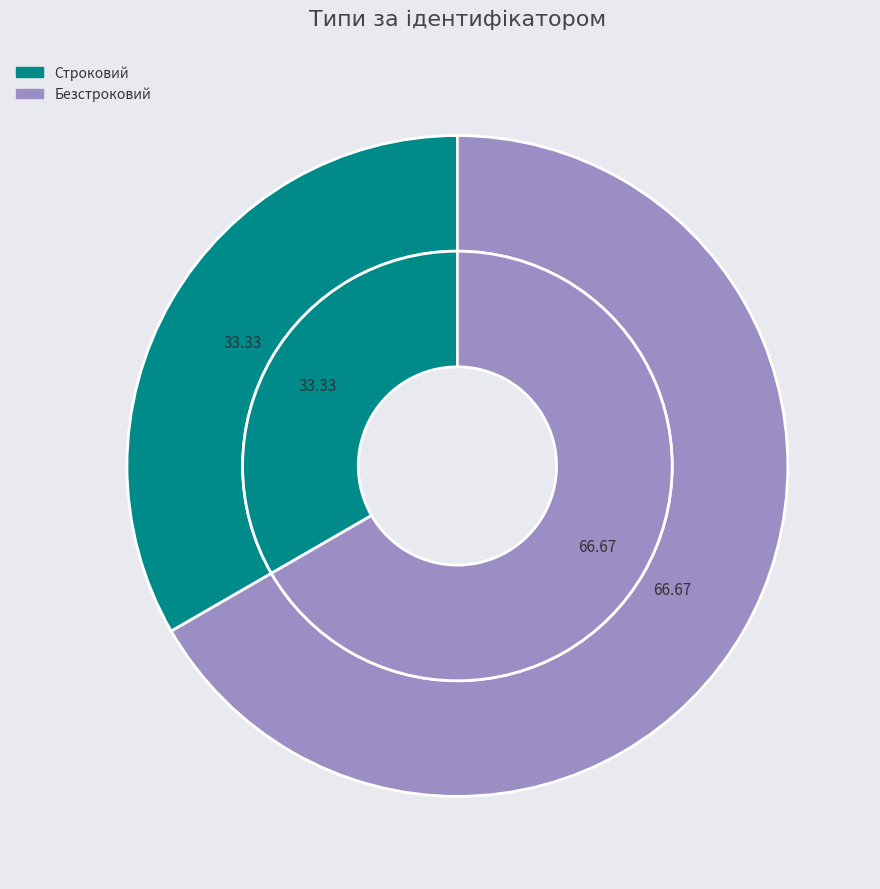

Is it true that Безстроковий is 77% of the pie?

False